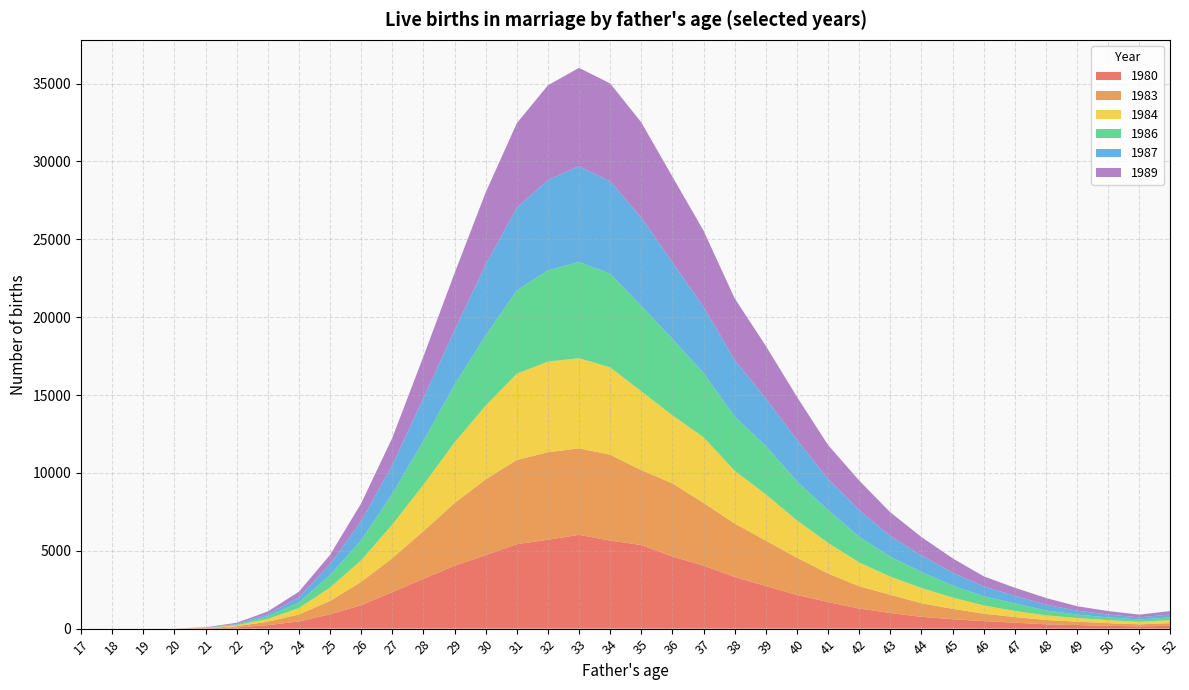

Reading left to right, extract all data points from this chart.

1980: 0	0	0	3	20	76	223	461	921	1506	2347	3197	4039	4719	5423	5709	6023	5657	5370	4633	4043	3322	2735	2165	1708	1289	1006	757	606	483	382	277	233	181	145	181
1983: 0	0	0	0	15	77	221	449	855	1498	2173	3061	4028	4864	5408	5620	5551	5511	4806	4698	4027	3430	2917	2385	1833	1430	1168	871	667	475	364	278	213	171	131	171
1984: 0	0	0	0	13	65	175	411	861	1385	2159	2979	3885	4738	5538	5819	5792	5607	5069	4368	4217	3387	2970	2401	1966	1532	1167	980	724	534	390	298	234	194	162	194
1986: 0	0	0	0	18	43	180	359	800	1280	1969	2822	3706	4503	5354	5852	6183	6019	5478	4906	4130	3478	3110	2506	2108	1647	1279	1032	770	591	483	312	225	173	153	173
1987: 0	0	0	0	10	43	131	333	702	1225	1861	2730	3494	4561	5304	5810	6150	5929	5672	4924	4242	3635	3051	2657	2008	1715	1327	1061	828	628	491	373	249	191	132	191
1989: 0	0	0	0	14	69	172	357	594	1150	1740	2686	3672	4626	5427	6084	6310	6287	6114	5495	4896	3956	3375	2772	2168	1895	1523	1181	922	649	517	431	286	218	175	218